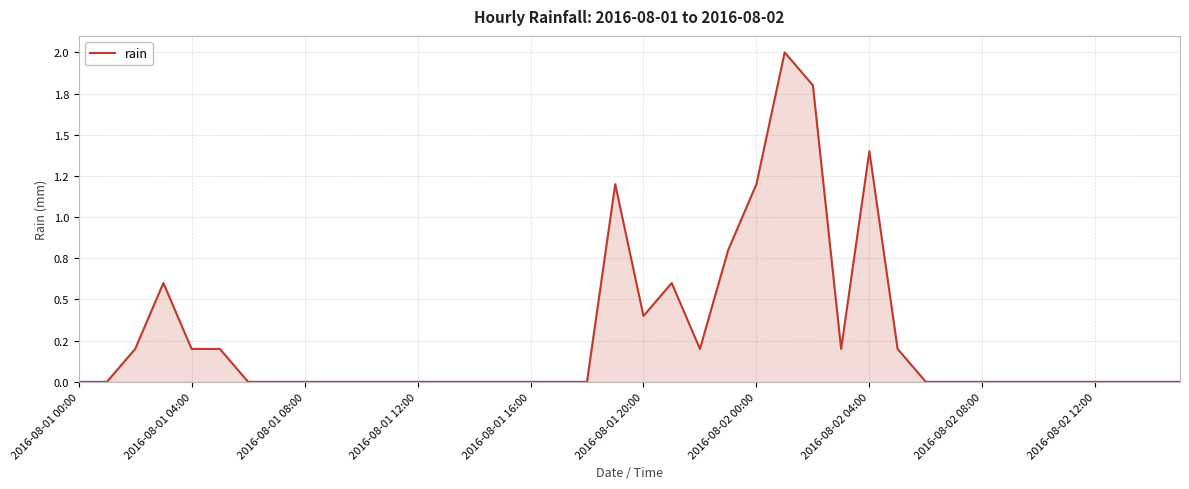

True or false: the data has more than 2 interior local peaks.

True